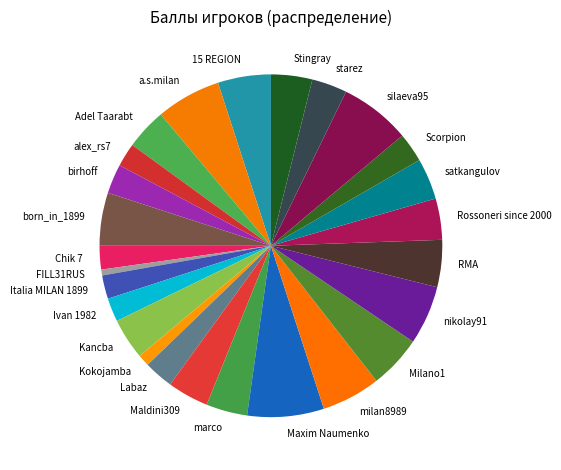

Does starez account for over 50% of the chart?

No